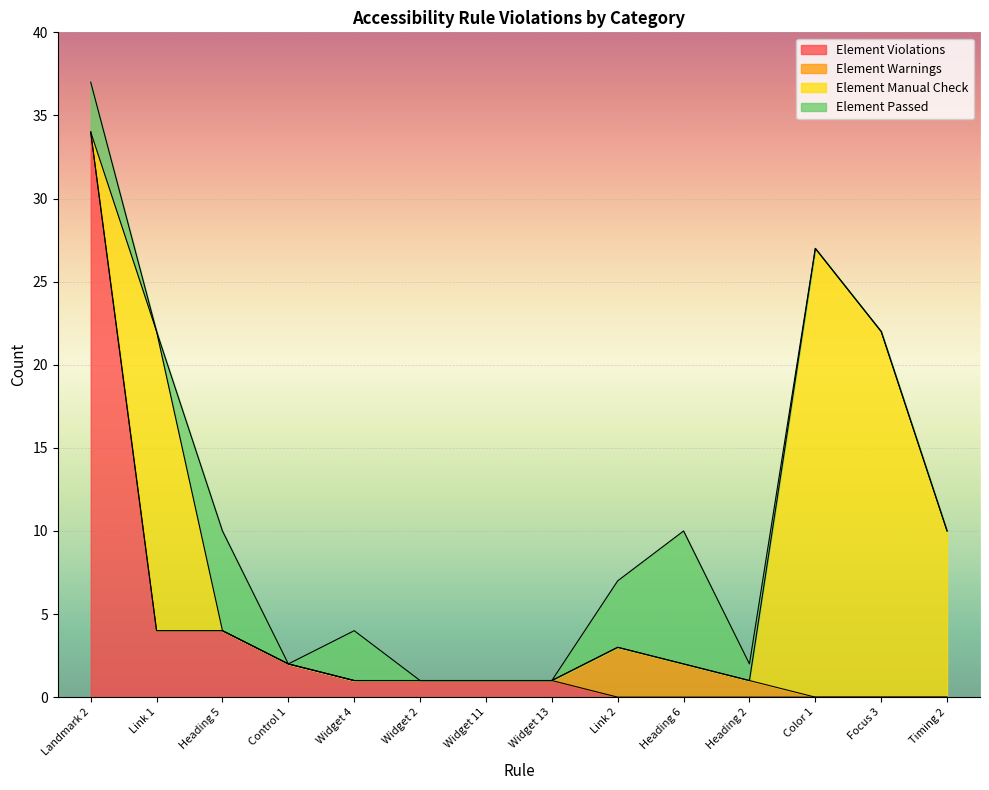

Which series has the largest total across all categories?

Element Manual Check